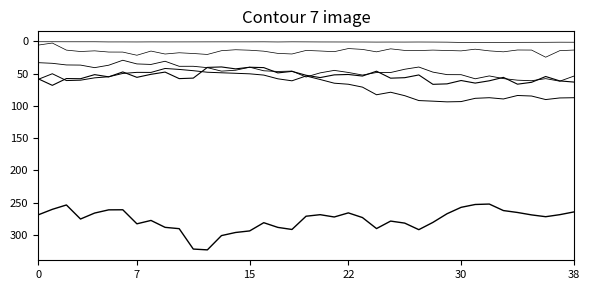

How many lines are shown in the chart?

6